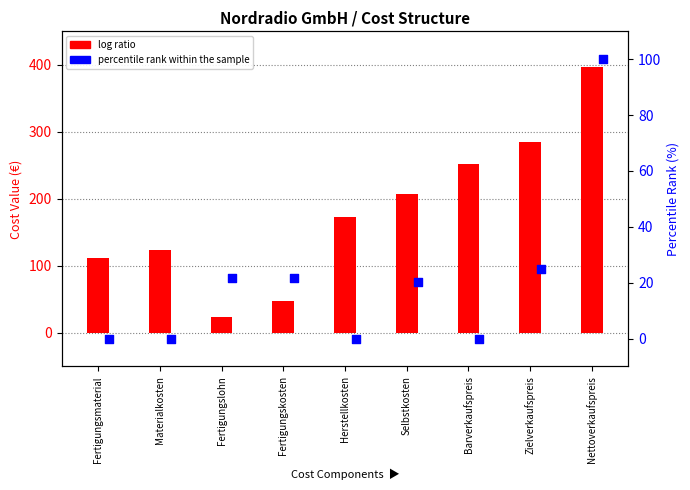

Which series reaches the maximum Y coordinate?

log ratio